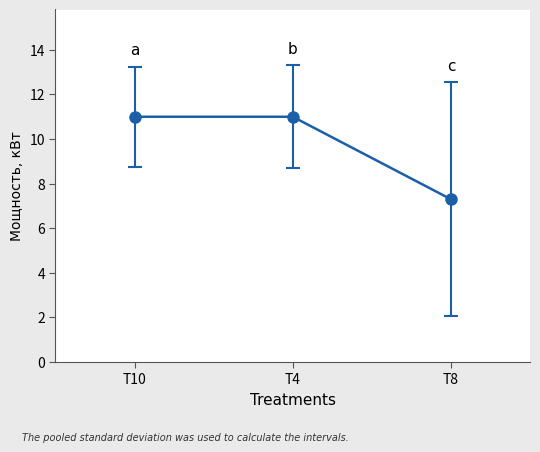

What value does the data have at T8?

7.3